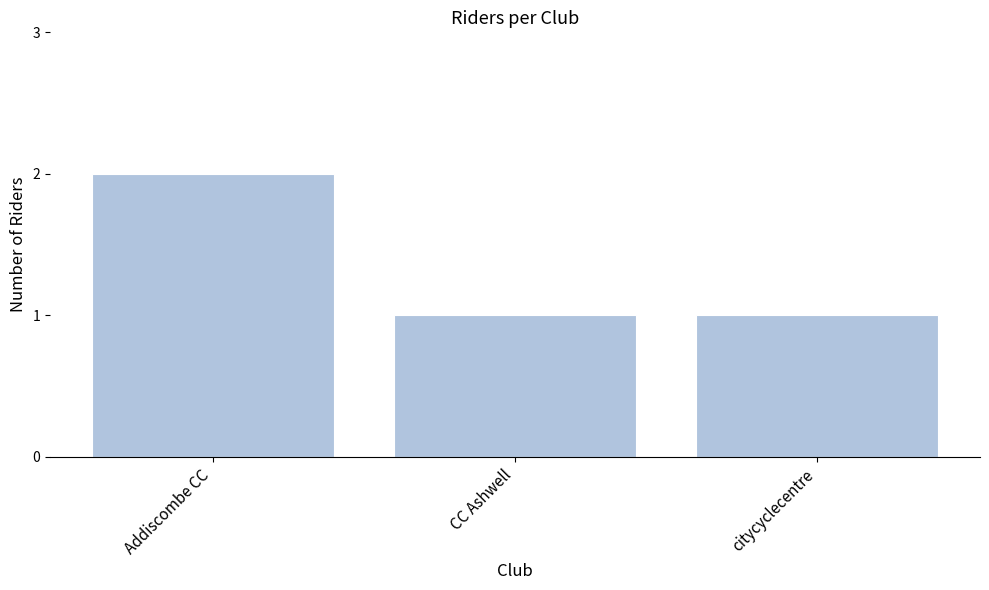

What is the maximum value shown in the chart?

2